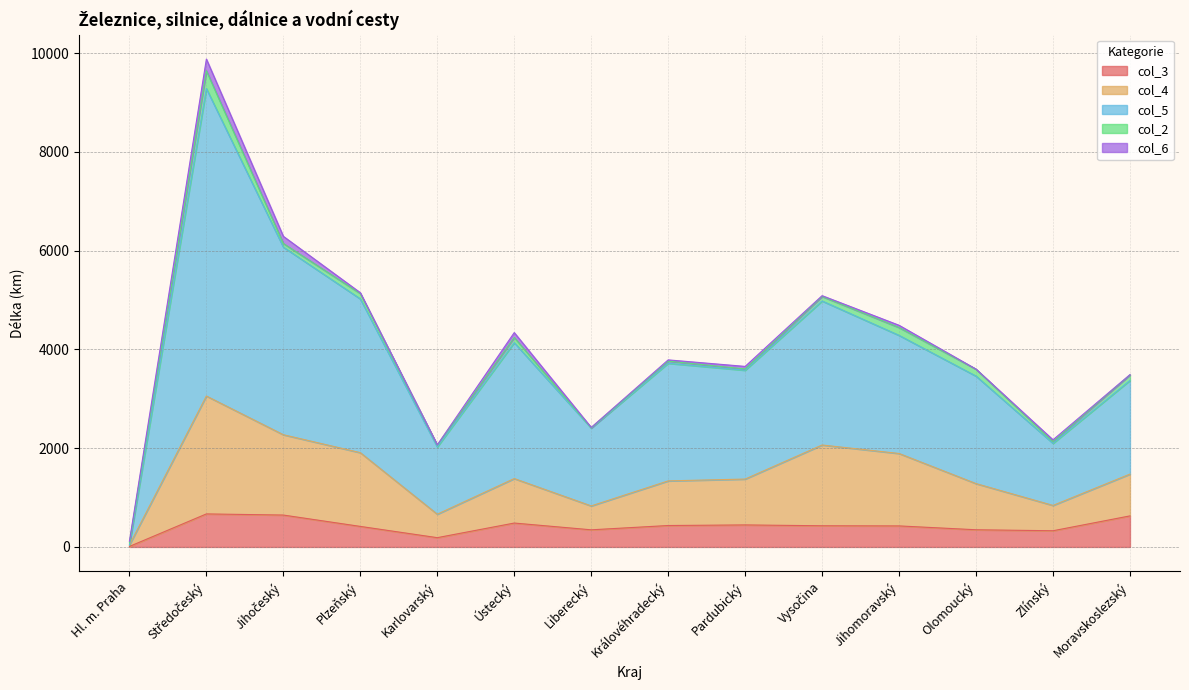

The value of col_3 at Zlínský is 328. True or false?

True